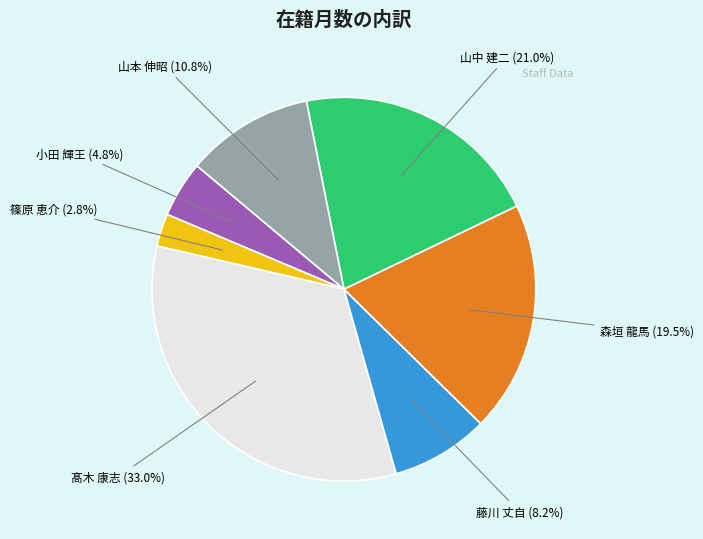

How many slices are in this pie chart?

7